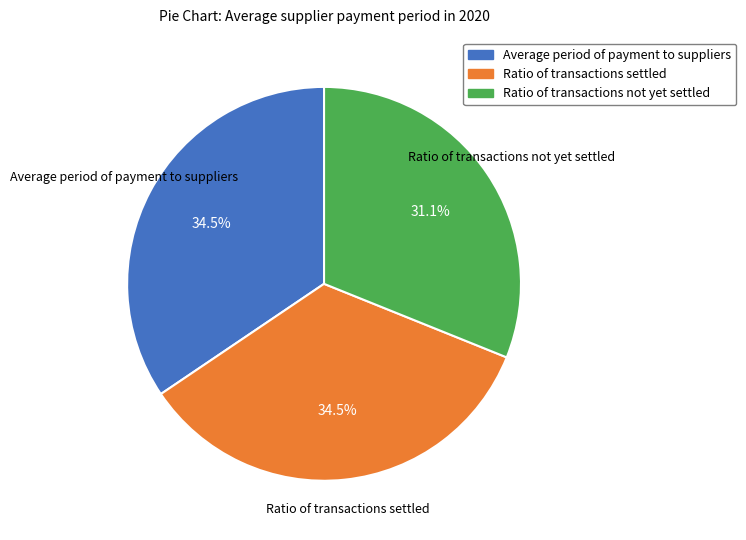

What is the smallest slice in the pie chart?

Ratio of transactions not yet settled